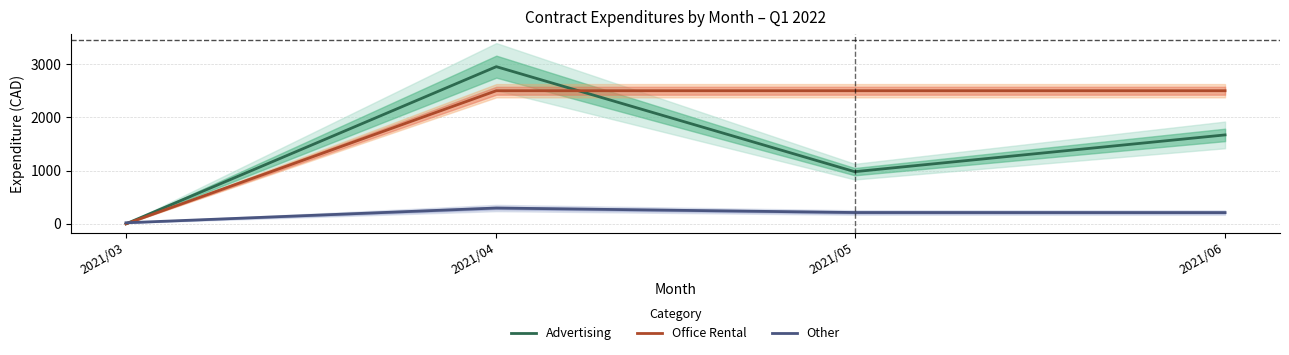

How many data points in Office Rental are less than 2500?

1